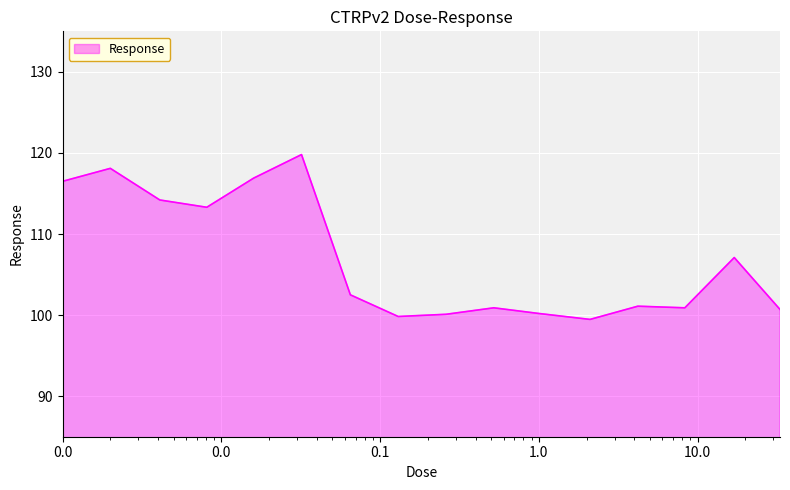

What is the smallest value displayed?

99.5